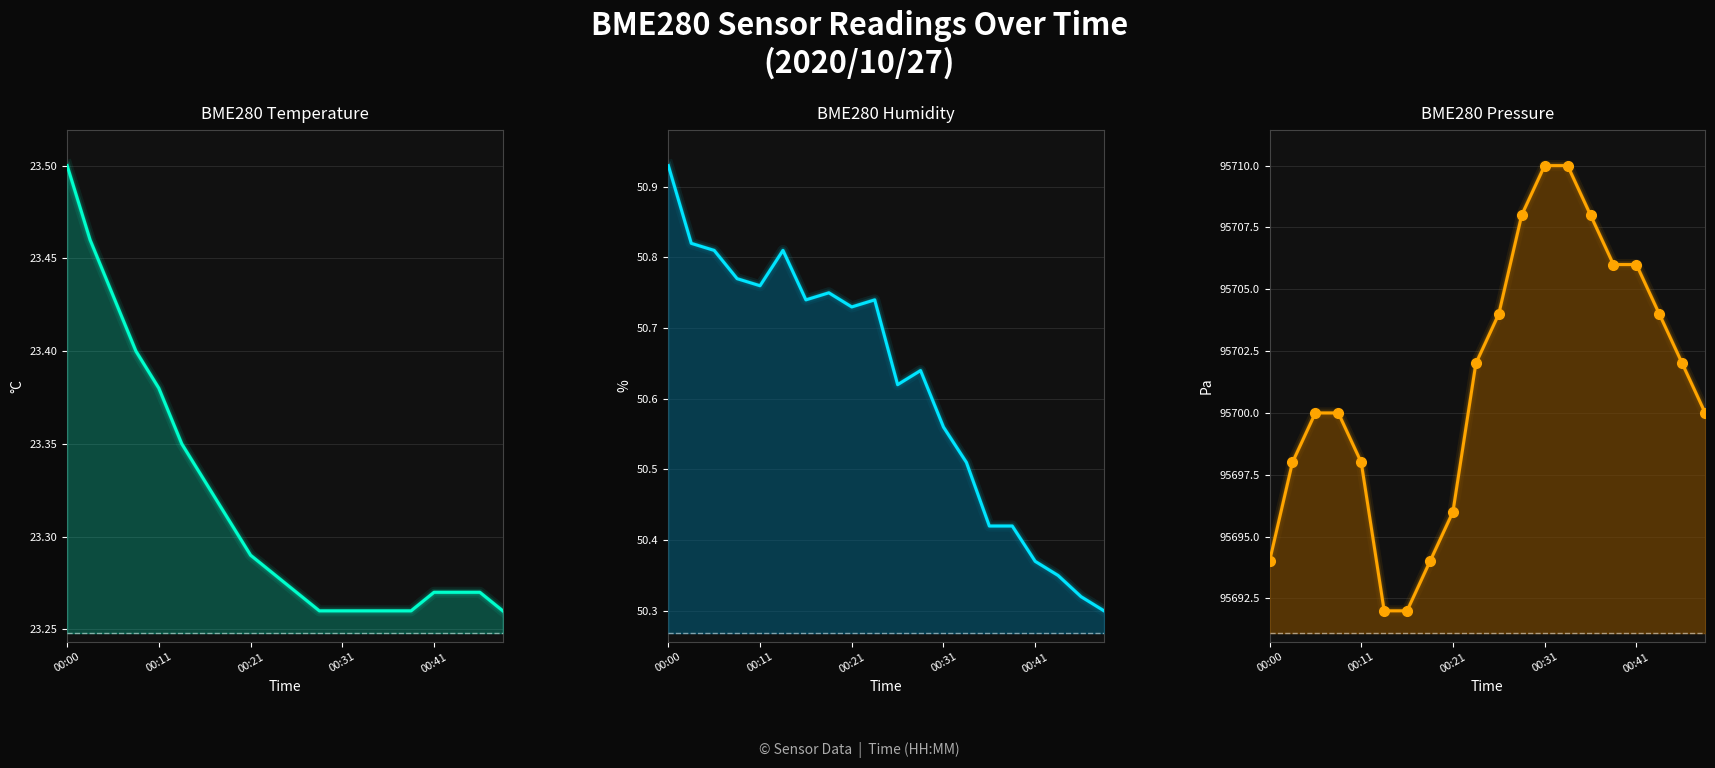

What is the difference between the second highest and minimum values in the BME280 Temperature series?

0.2